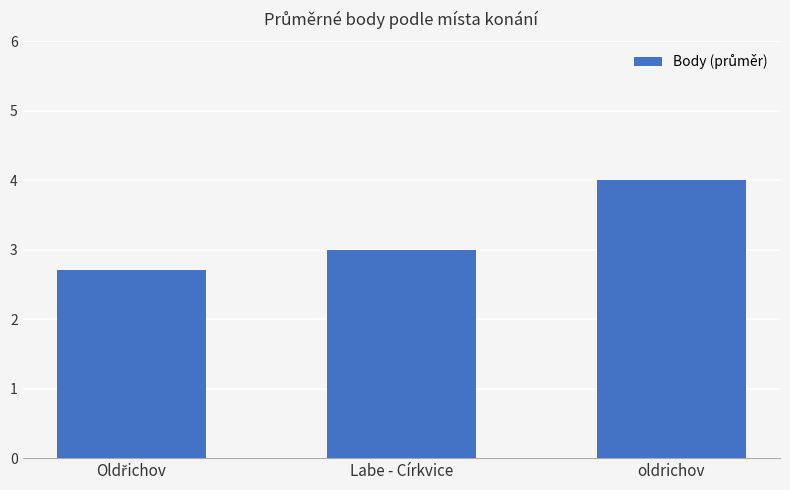

What position from the right is oldrichov?

1